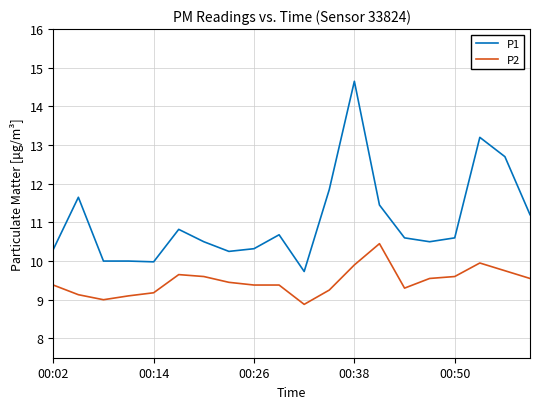

What is the greatest value displayed?

14.7